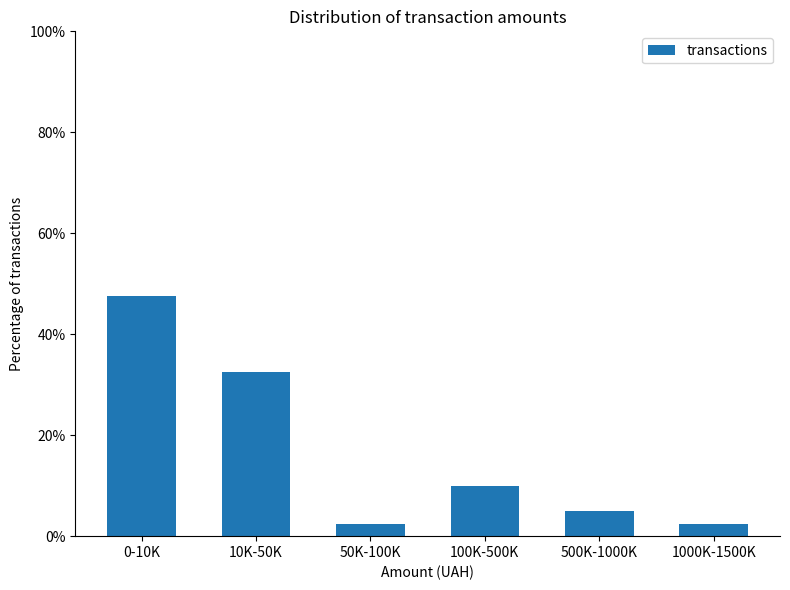

Reading left to right, list all the values displayed in this chart.

0-10K=47.5	10K-50K=32.5	50K-100K=2.5	100K-500K=10.0	500K-1000K=5.0	1000K-1500K=2.5